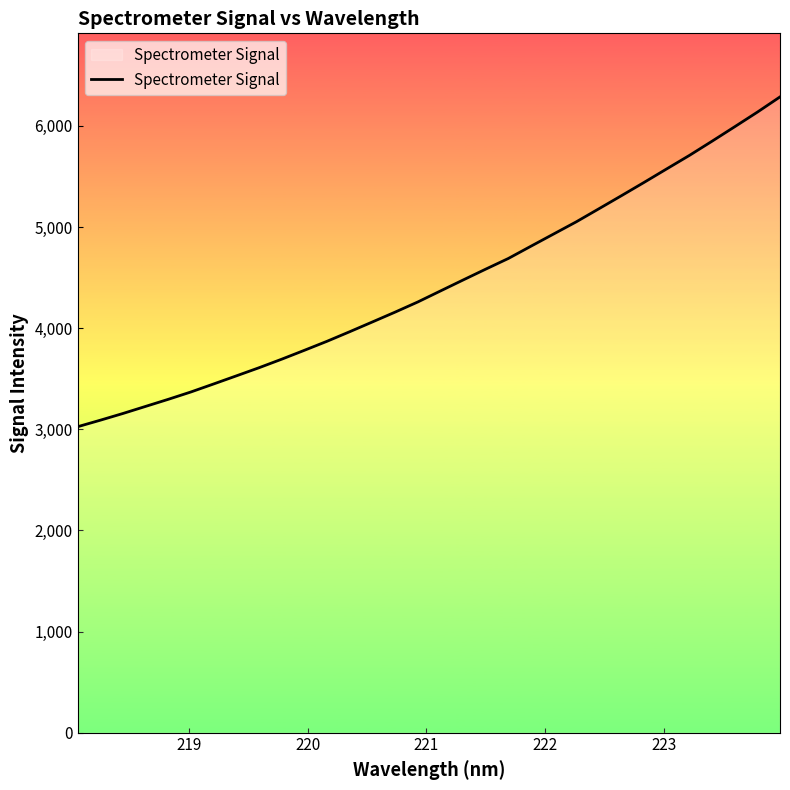

What is the greatest value displayed?

6286.3